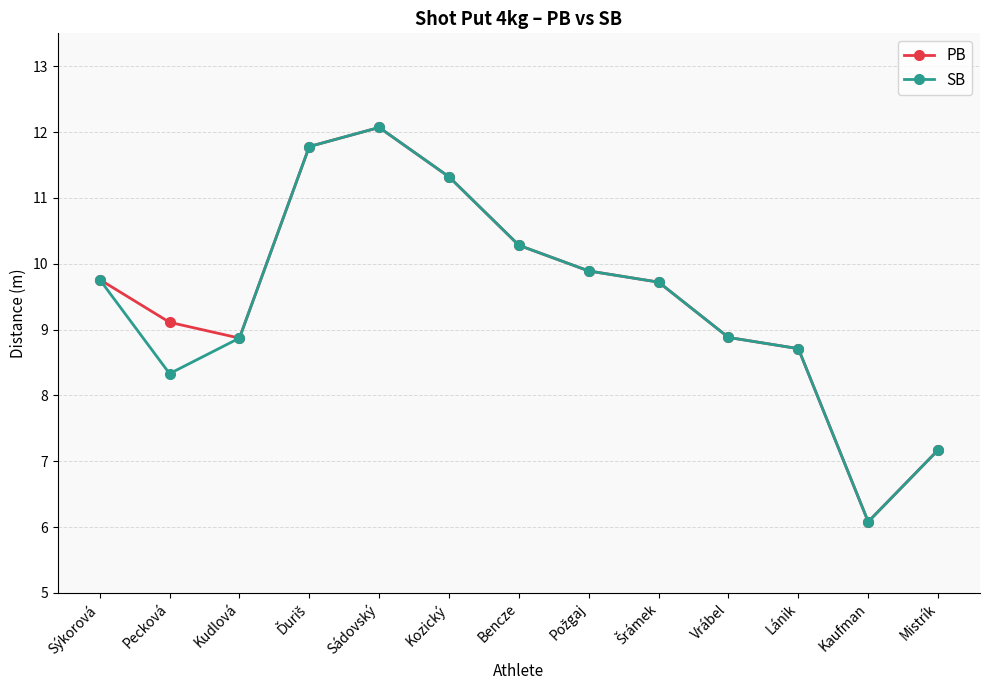

Where does the PB series first go above 9?

Sýkorová